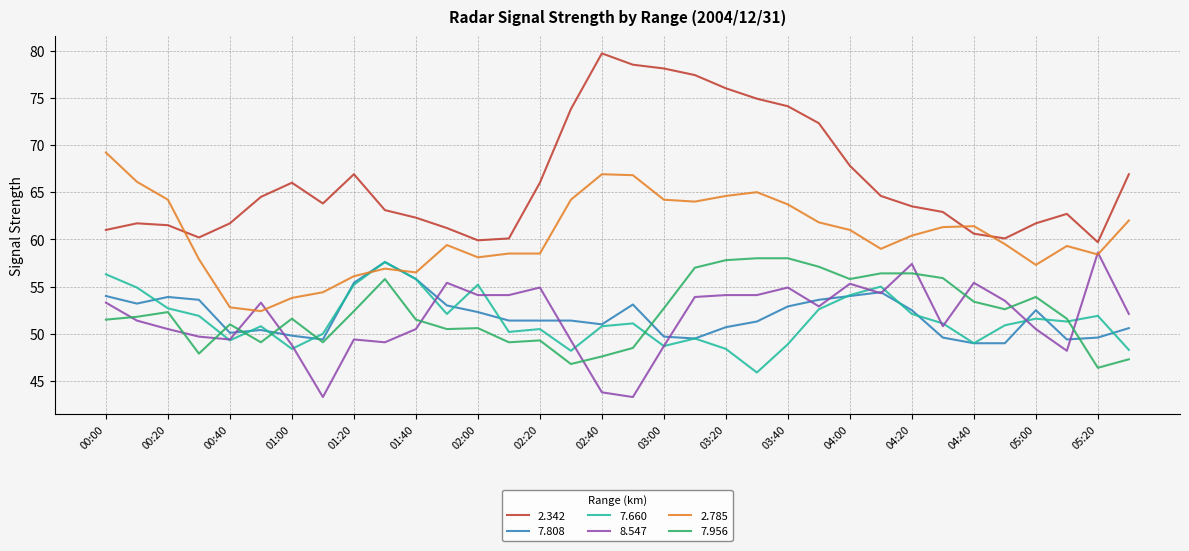

Which series has the largest range (max minus min)?

2.342